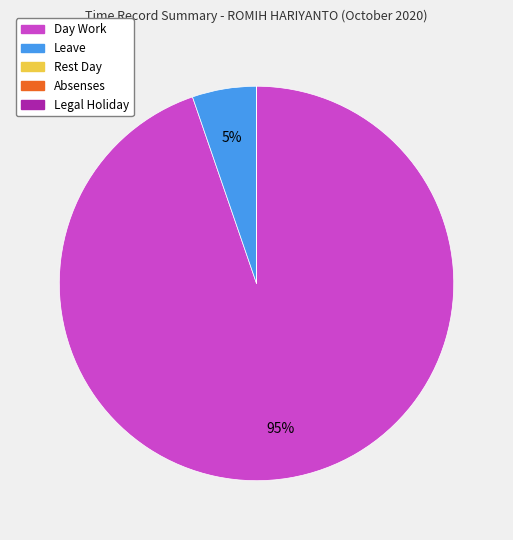

Combined, do Day Work and Leave account for over 50%?

Yes